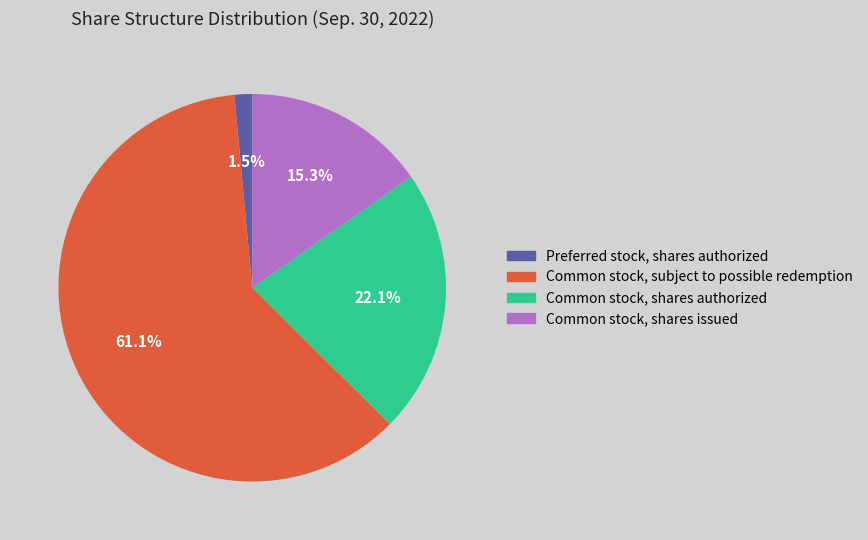

To the nearest percent, what percentage of the pie is Common stock, subject to possible redemption?

61%